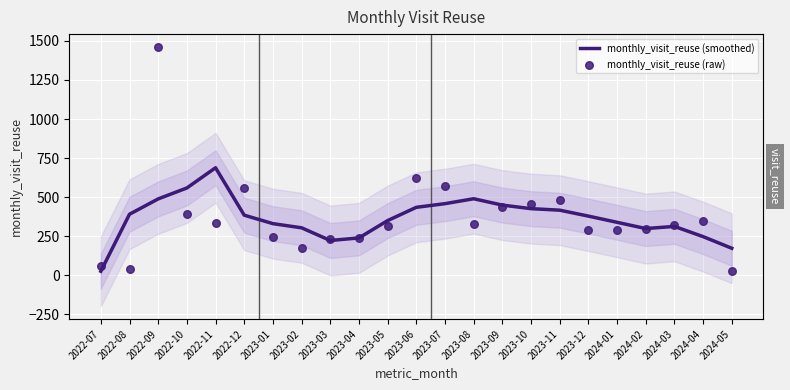

Which series contains the highest Y value?

monthly_visit_reuse (raw)